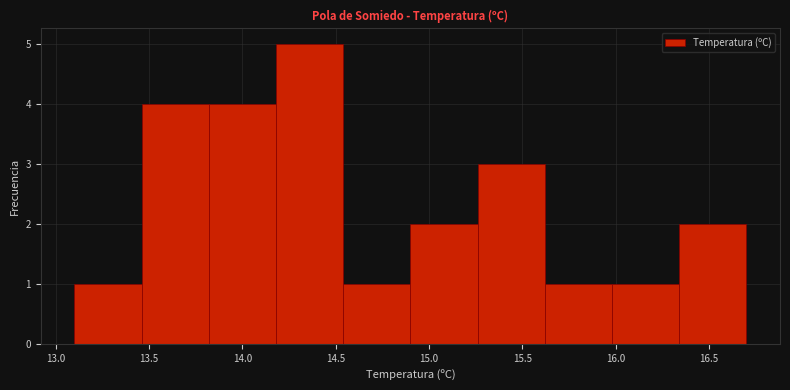

What is the height of the bar covering 14.18 to 14.54 on the x-axis? Neither the bar edges nor the heights are printed on the chart, so give them approximately, as read against the axes.

5